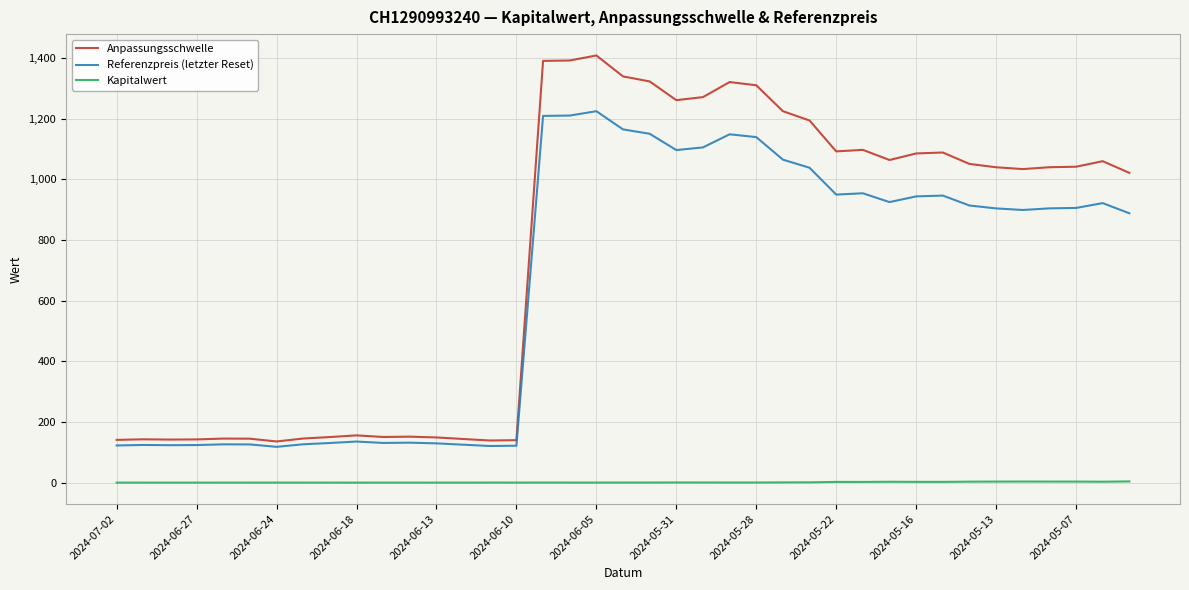

What is the maximum value for Anpassungsschwelle?

1408.1